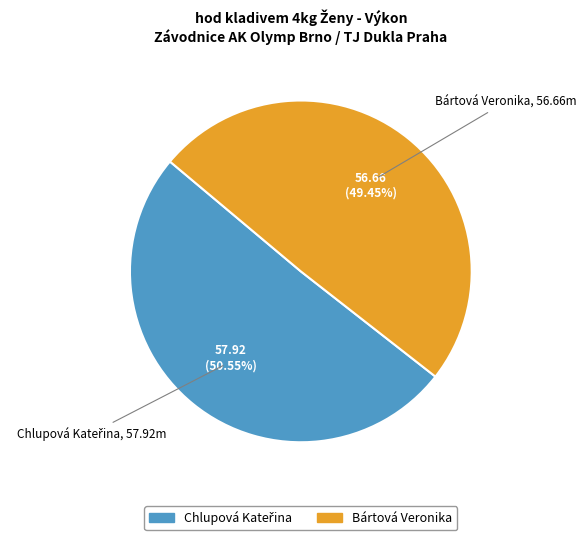

Is Bártová Veronika the majority of the pie?

No